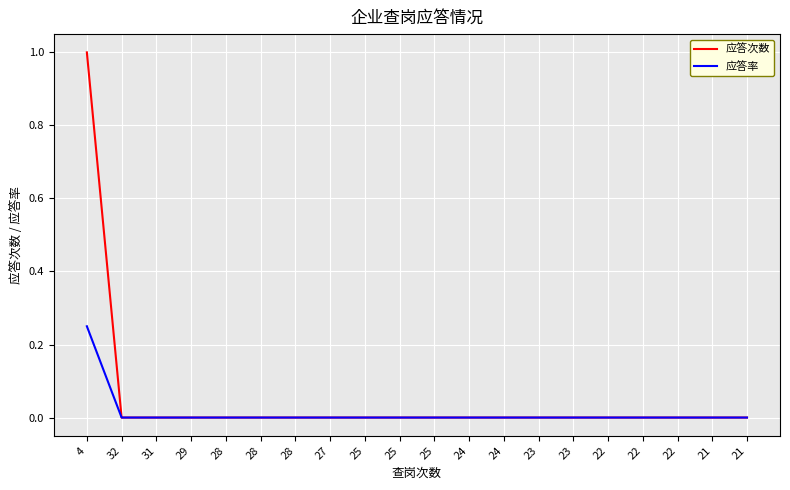

Is the value of 应答率 at 25 greater than the value of 应答次数 at 25?

No